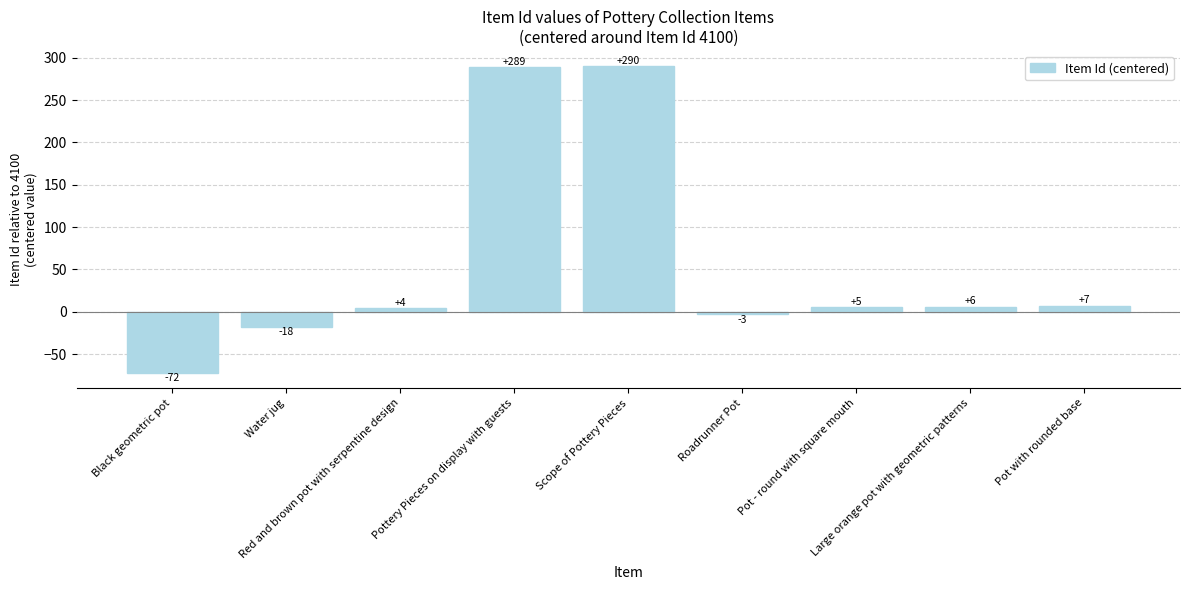

Is it true that the value at Pottery Pieces on display with guests is 289?

True